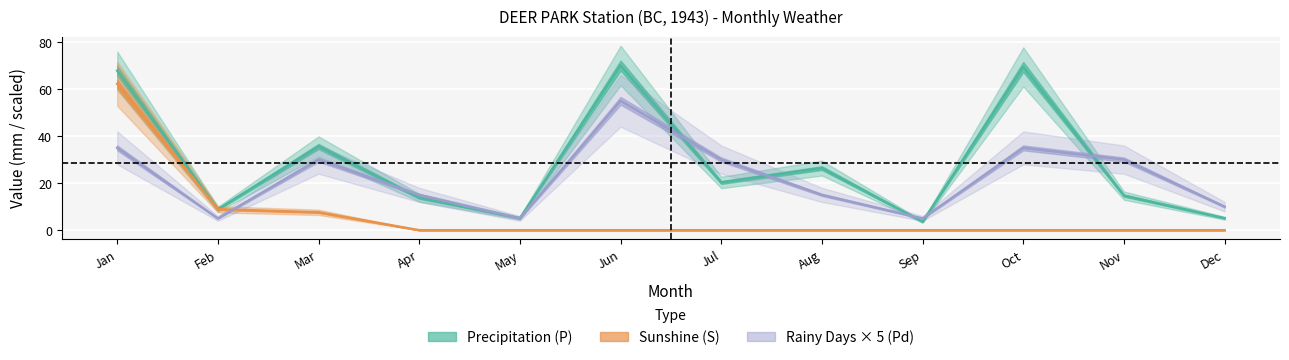

Does the chart display data point markers on the line(s)?

No